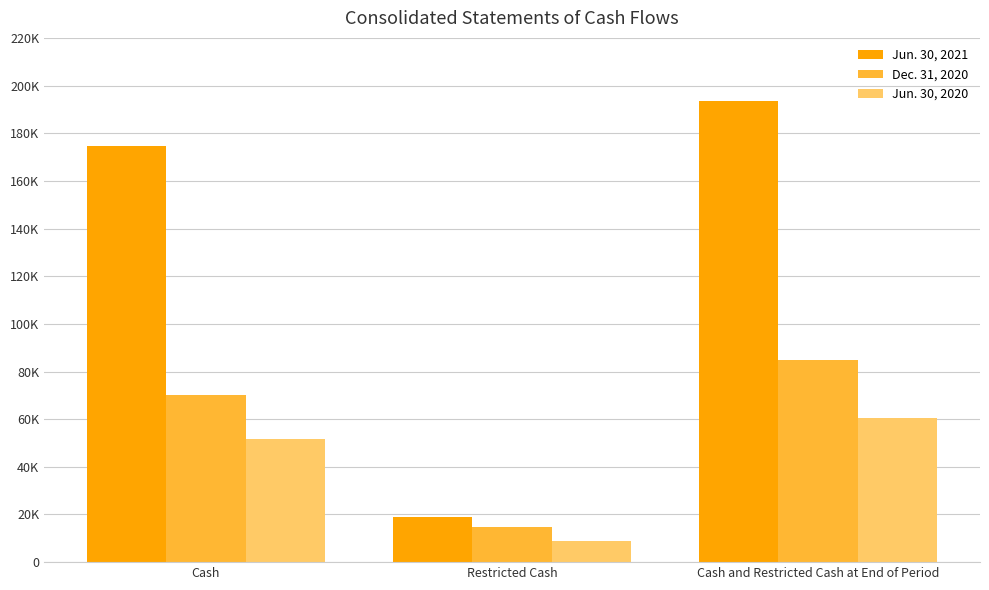

Which series has the largest total across all categories?

Jun. 30, 2021